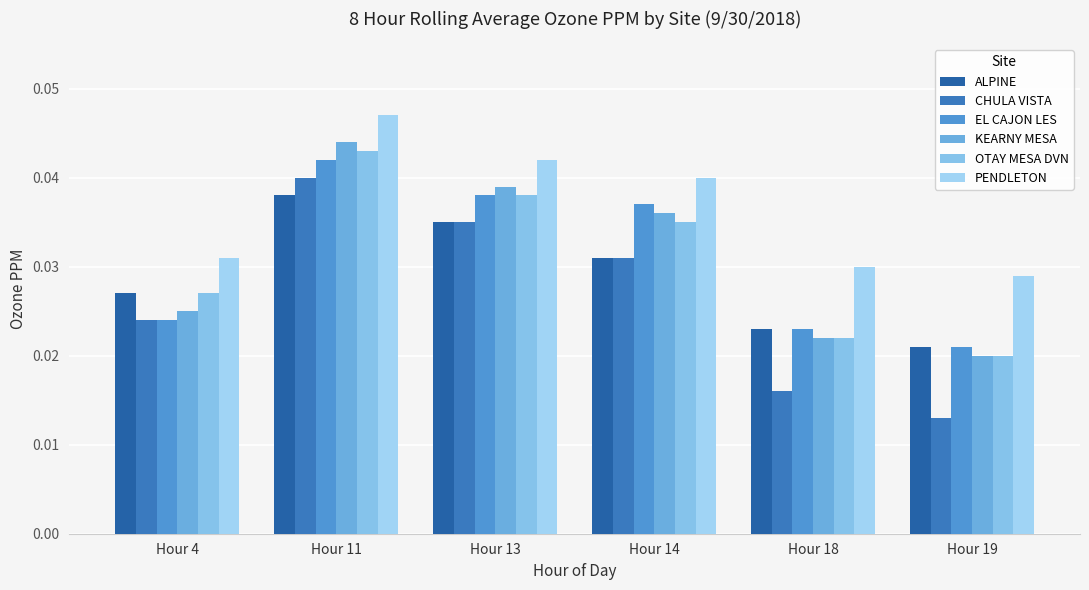

Rank the series by their maximum value, from highest to lowest.

PENDLETON, KEARNY MESA, OTAY MESA DVN, EL CAJON LES, CHULA VISTA, ALPINE